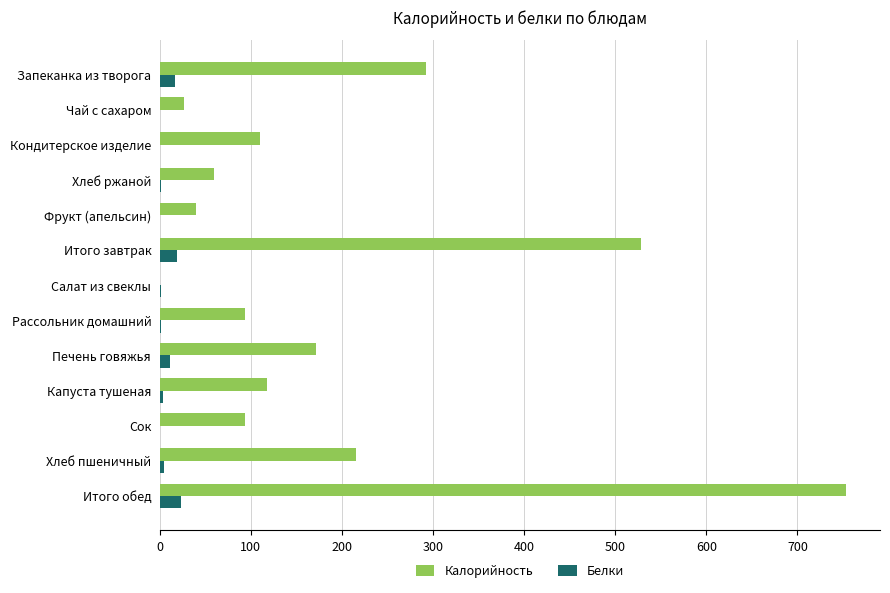

Where is Калорийность nearest to the value 376?

Запеканка из творога